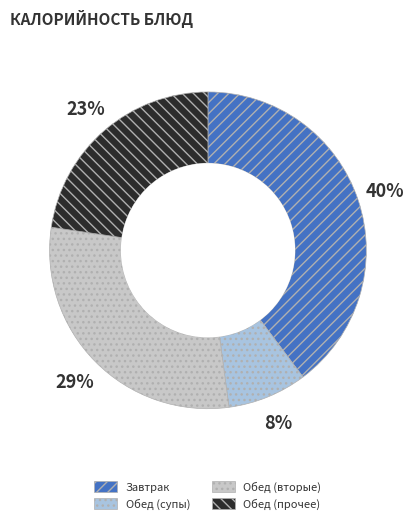

Approximately how many times larger is the value at Обед (прочее) compared to Завтрак?

0.6